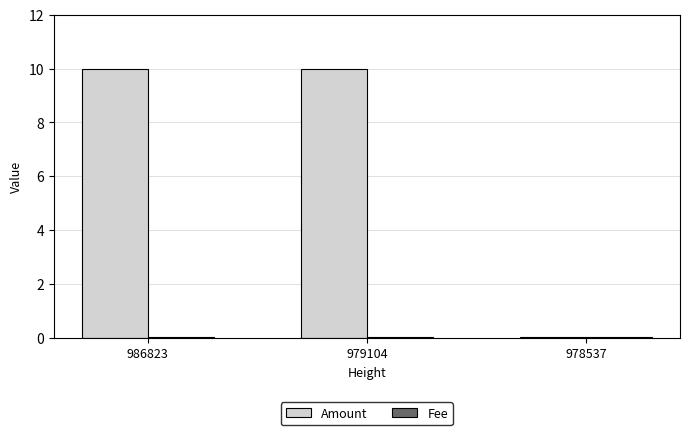

Which series has the largest total across all categories?

Amount